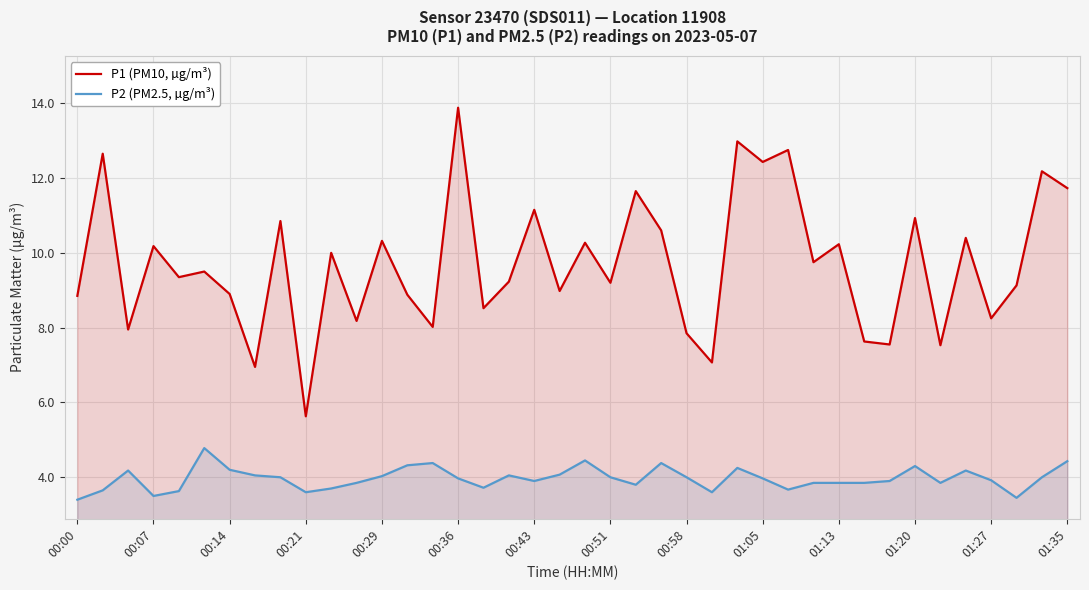

True or false: P1 (PM10, µg/m³) and P2 (PM2.5, µg/m³) cross at least once.

False